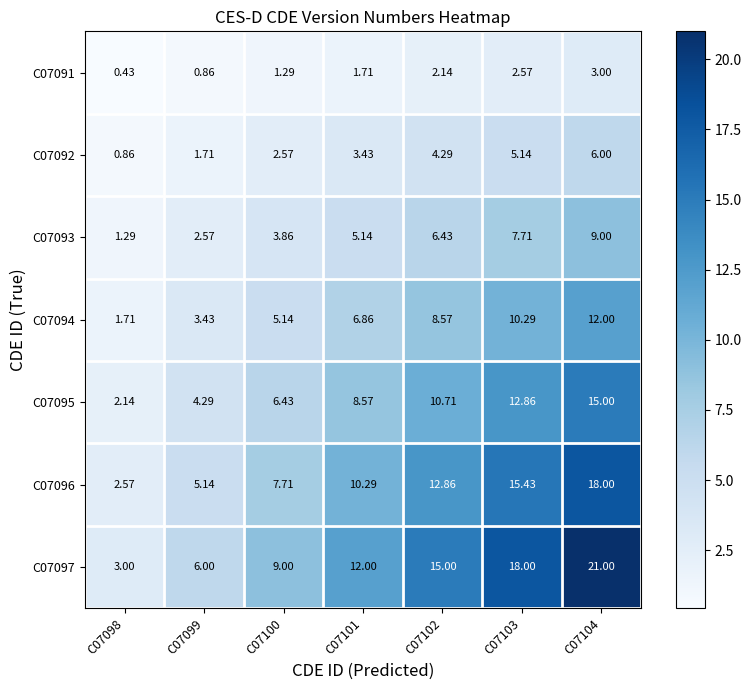

At how many categories does at least one series exceed 10?

4